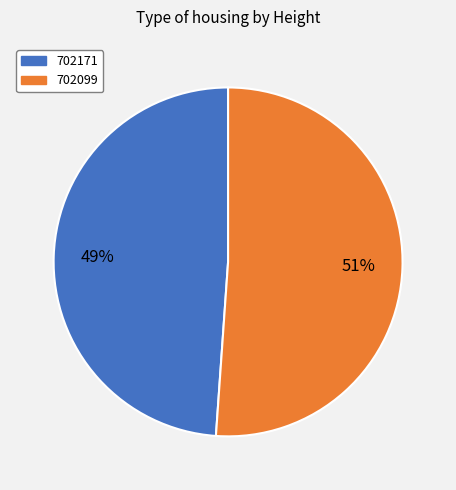

To the nearest percent, what is the difference between the largest and smallest slice percentages?

2%